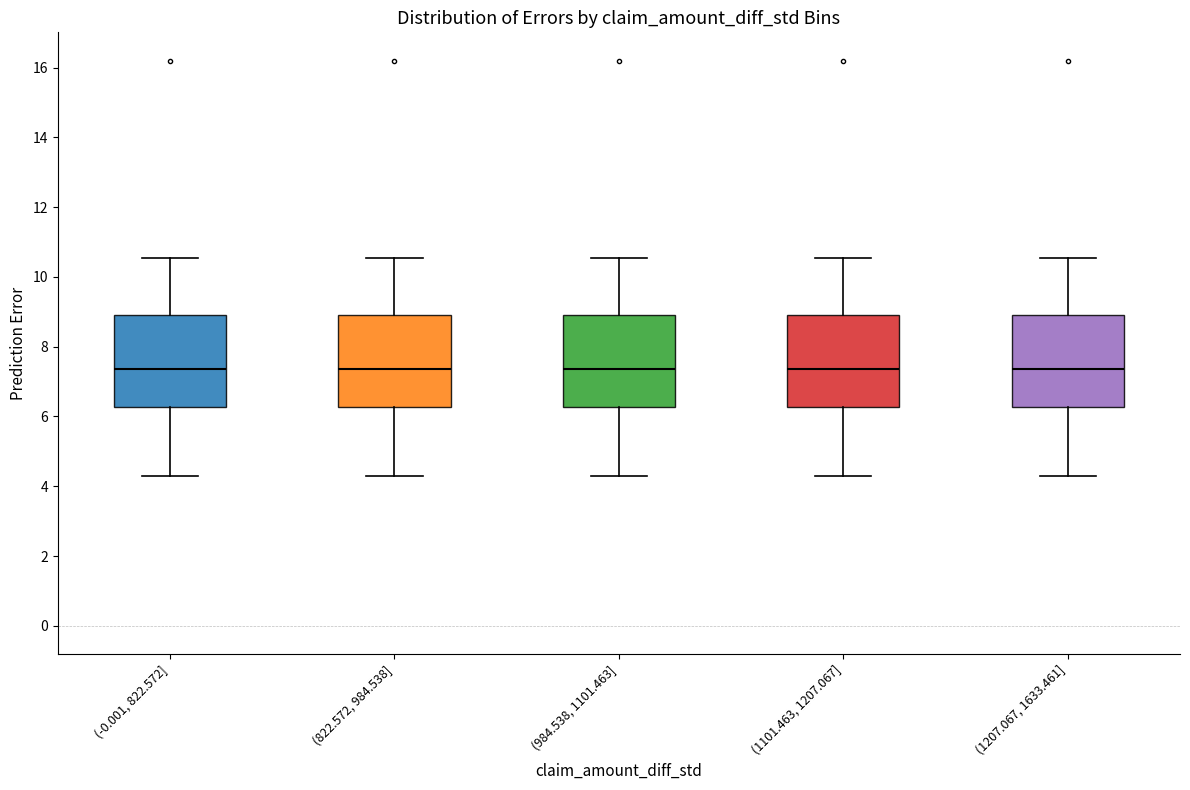

Reading left to right, transcribe this box plot: for each box, give where its median line is, the range the box spans, and where its two whiskers end, as read against the y-axis. The values are not printed on the chart, so give them approximately, as read against the axis.

(-0.001, 822.572]: median 7.4, box 6.2 to 9.0, whiskers 4.2 to 10.6
(822.572, 984.538]: median 7.4, box 6.2 to 9.0, whiskers 4.2 to 10.6
(984.538, 1101.463]: median 7.4, box 6.2 to 9.0, whiskers 4.2 to 10.6
(1101.463, 1207.067]: median 7.4, box 6.2 to 9.0, whiskers 4.2 to 10.6
(1207.067, 1633.461]: median 7.4, box 6.2 to 9.0, whiskers 4.2 to 10.6